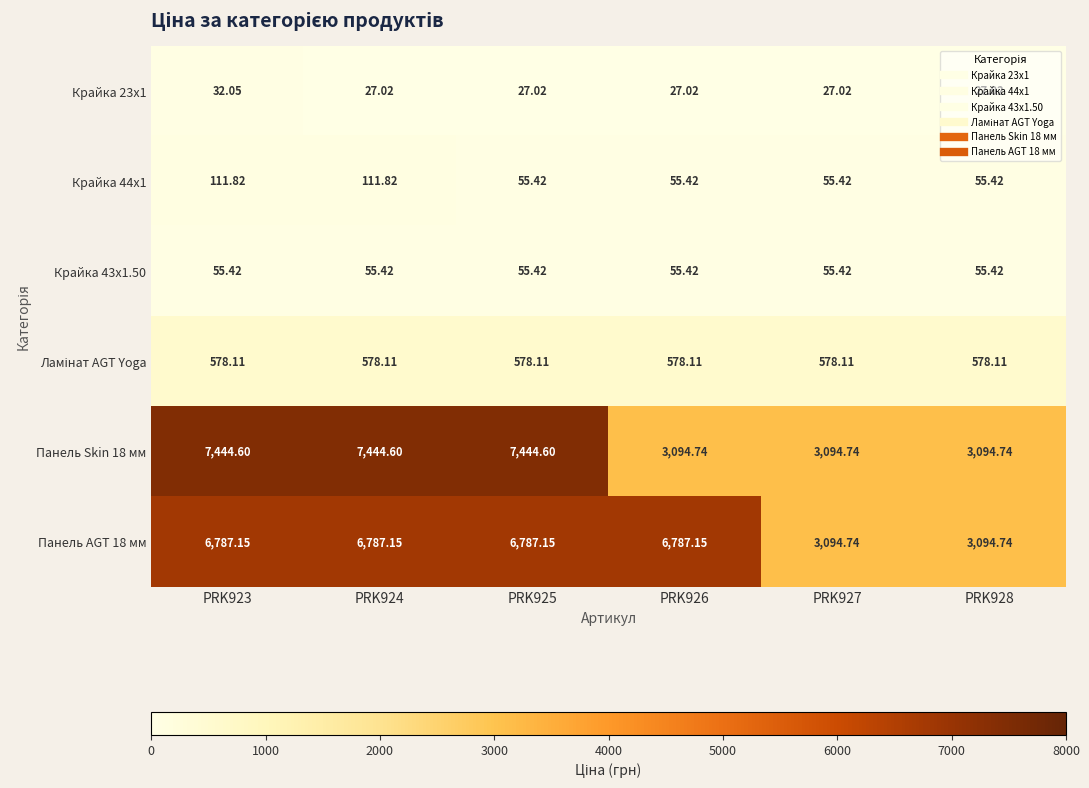

Which series has the largest range (max minus min)?

Панель Skin 18 мм